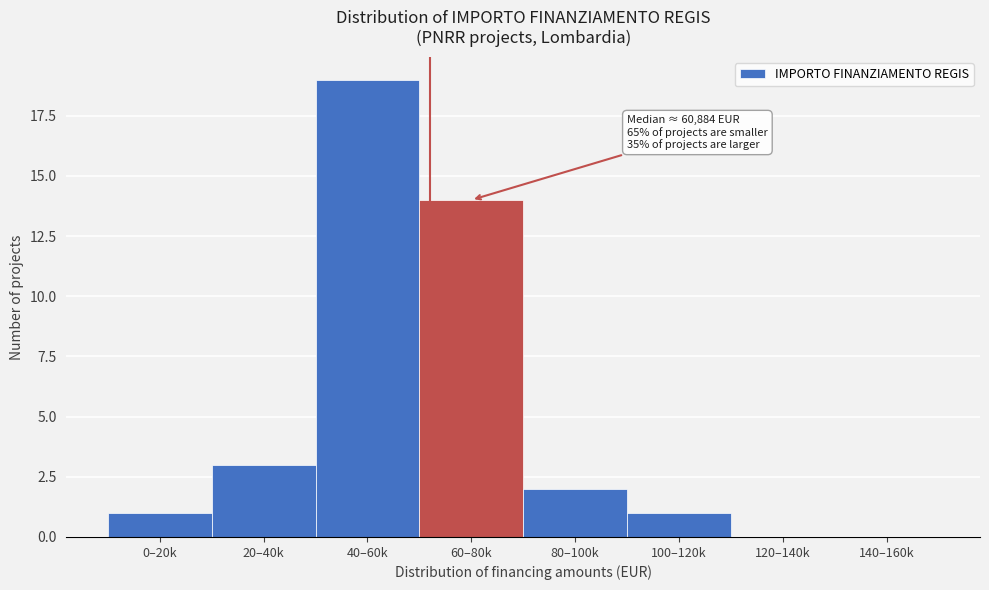

Reading right to left, extract all data points from this chart.

140–160k=0	120–140k=0	100–120k=1	80–100k=2	60–80k=14	40–60k=19	20–40k=3	0–20k=1